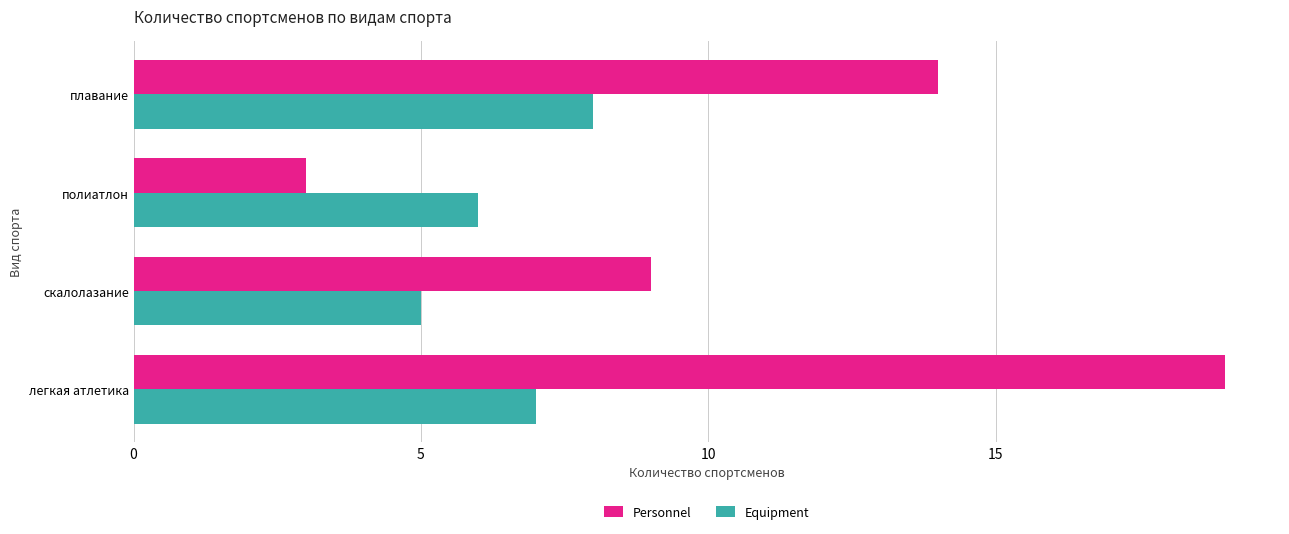

Which series has the widest spread of values?

Personnel